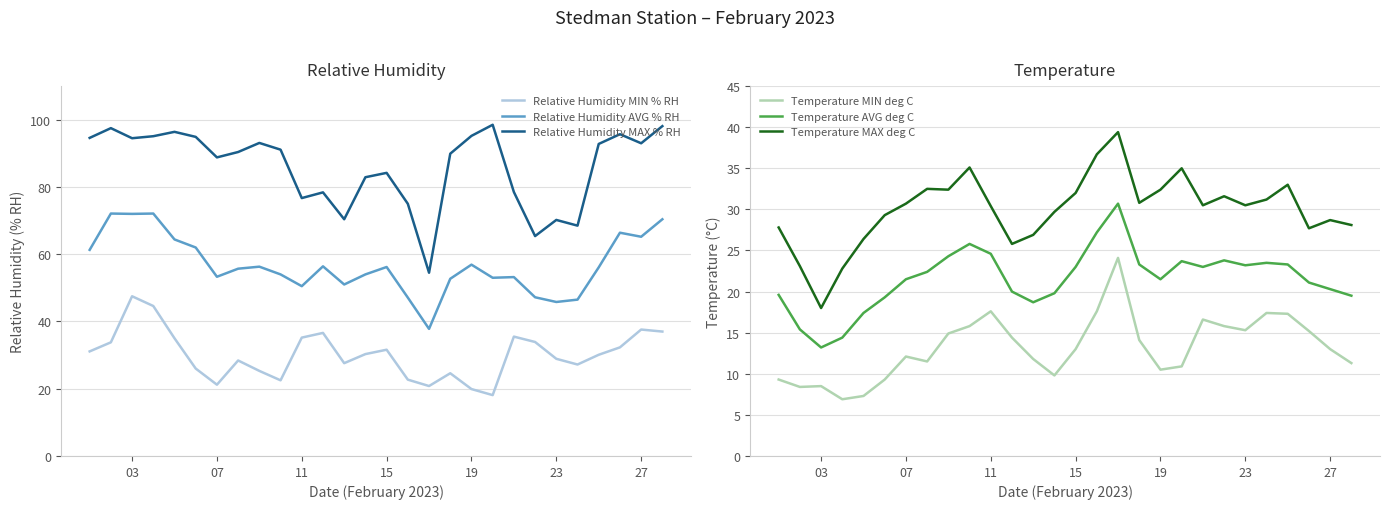

True or false: Temperature MAX deg C and Temperature AVG deg C cross at least once.

False